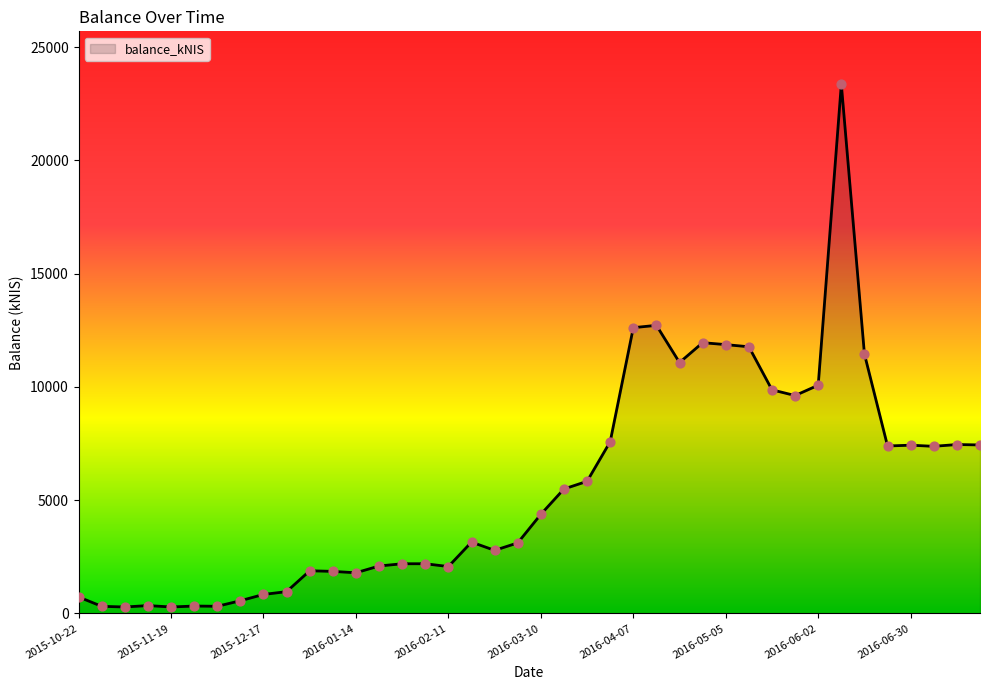

What is the difference between the maximum and minimum values?

23076.1